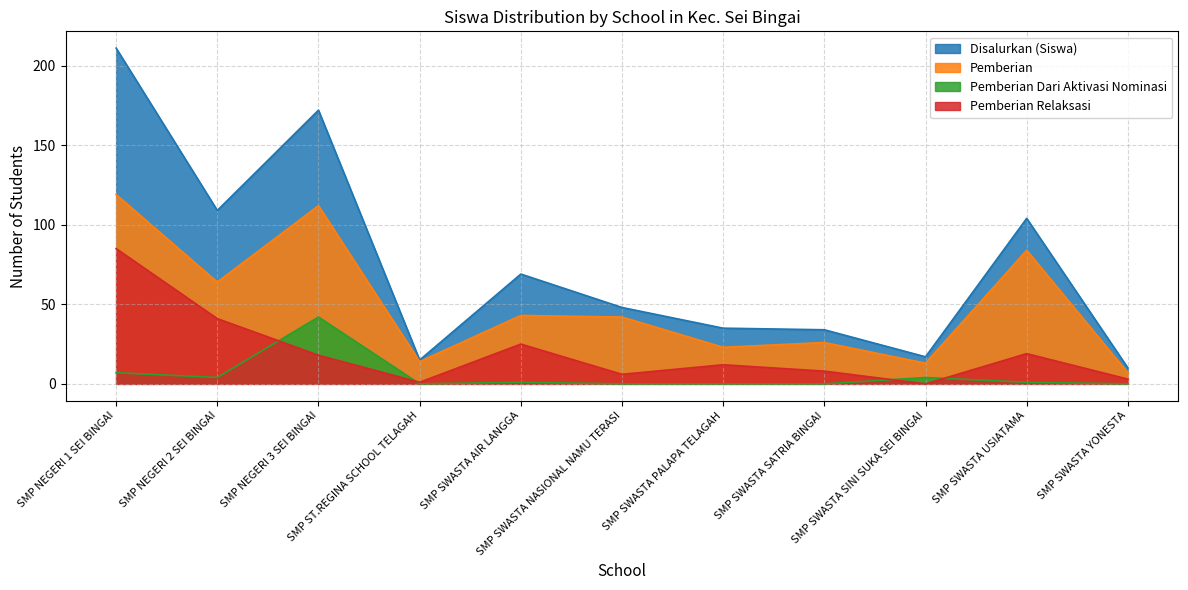

Which category has the highest value in the Pemberian series?

SMP NEGERI 1 SEI BINGAI